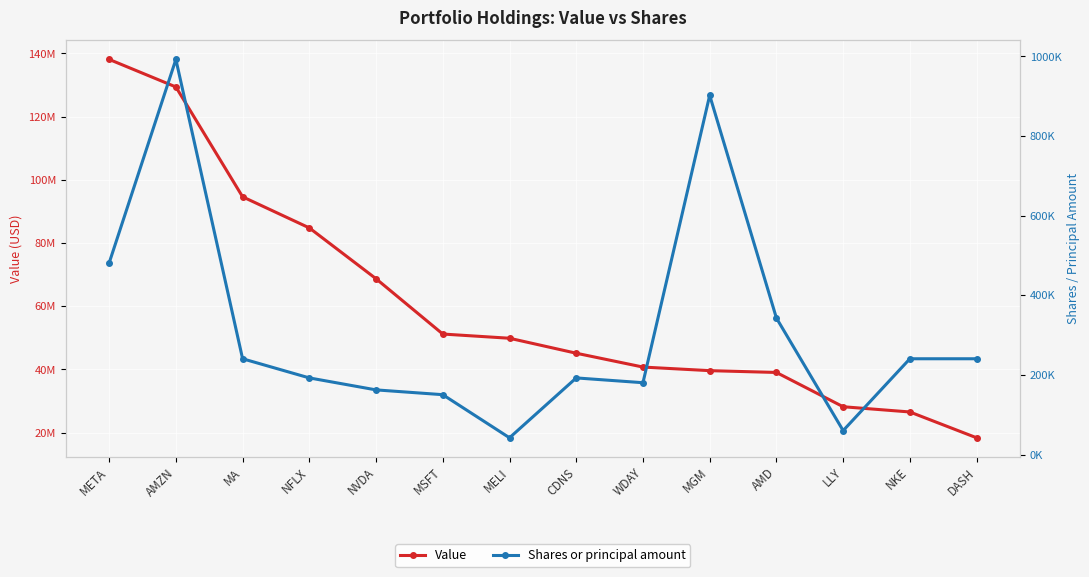

Where does the Shares or principal amount series first go above 240614?

META